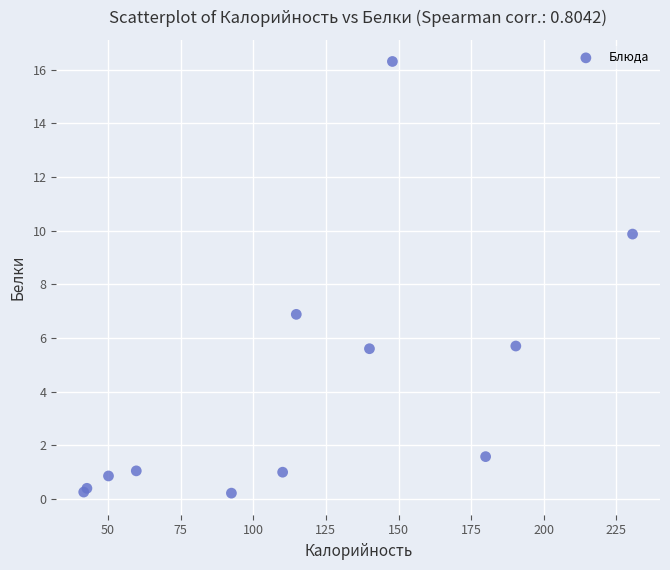

What Y value in the scatter plot is closest to 8?

6.9